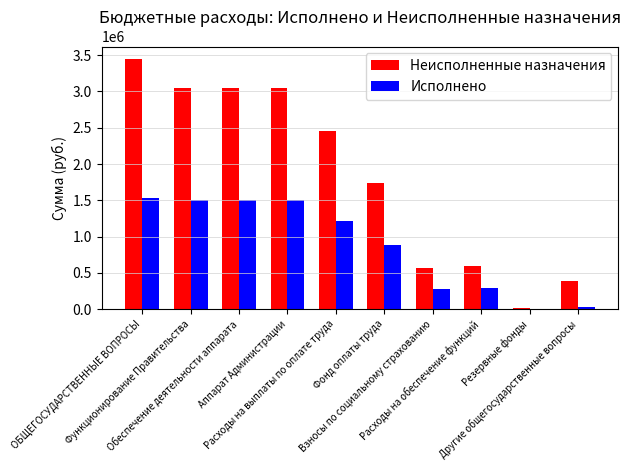

Which series has the largest total across all categories?

Неисполненные назначения